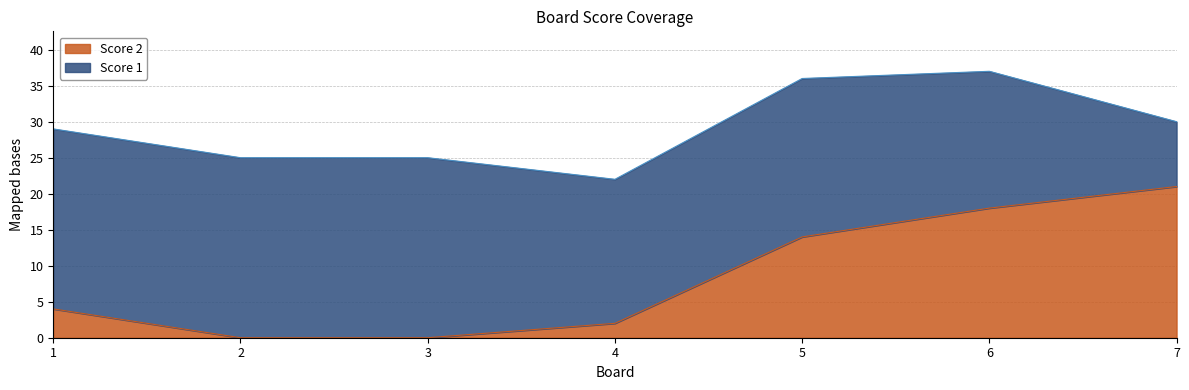

Reading left to right, list all the values displayed in this chart.

4	0	0	2	14	18	21